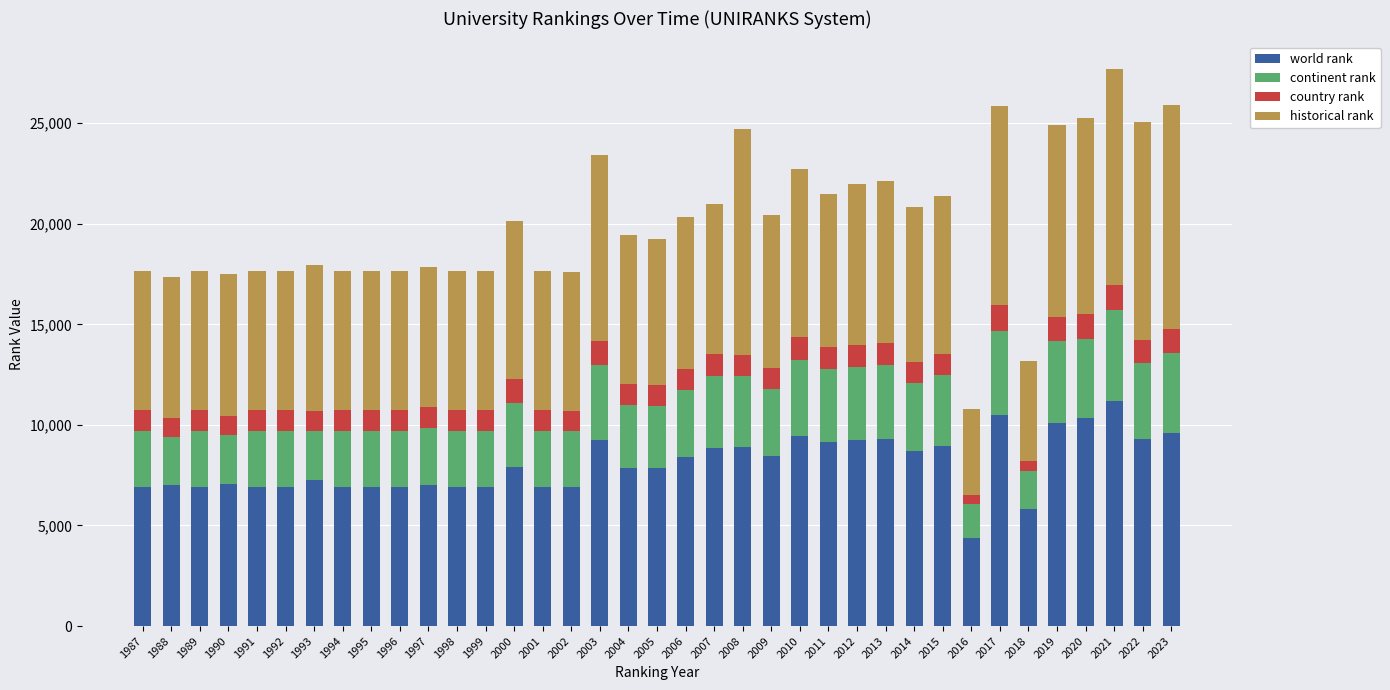

Count the number of categories in the chart.

37